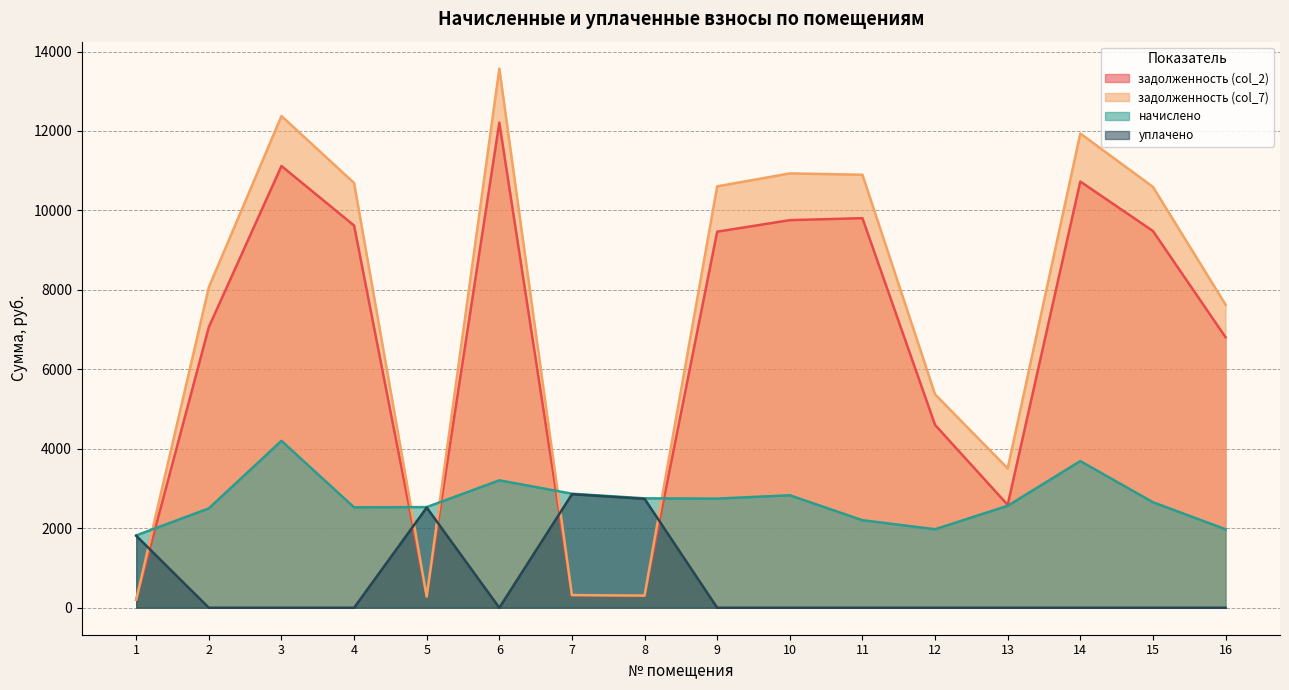

How many lines are shown in the chart?

4